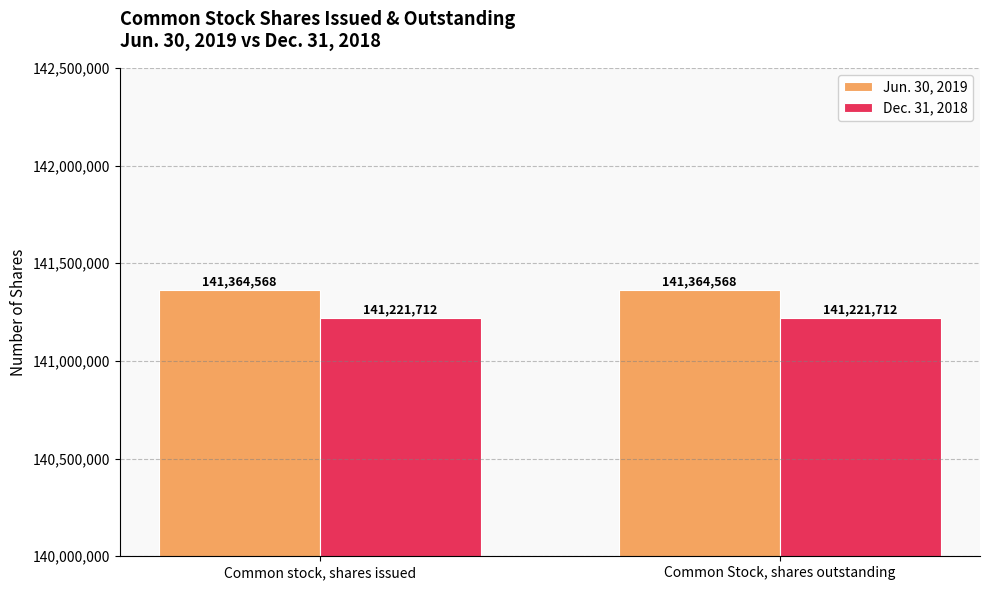

List the series in order of their overall mean, lowest first.

Dec. 31, 2018, Jun. 30, 2019